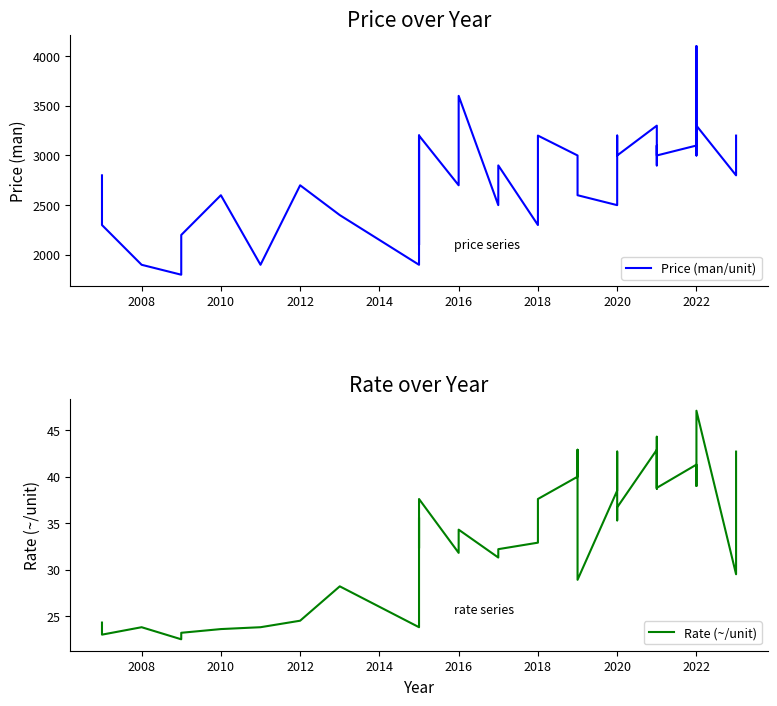

Reading right to left, what are all the values shown in this chart?

Price (man/unit): 3200.0	3000.0	2800.0	3300.0	3000.0	4100.0	3100.0	3000.0	3100.0	2900.0	3300.0	3000.0	3200.0	3000.0	2500.0	2600.0	2700.0	3000.0	3000.0	3200.0	2300.0	2900.0	2500.0	3600.0	2700.0	3200.0	2100.0	3200.0	1900.0	2400.0	2700.0	1900.0	2600.0	2200.0	1800.0	1900.0	2300.0	2800.0
Rate (~/unit): 42.7	40.0	29.5	47.1	40.0	39.0	41.3	38.8	44.3	38.7	42.9	36.7	35.3	42.7	38.5	28.9	38.6	42.9	40.0	37.6	32.9	32.2	31.3	34.3	31.8	37.6	32.3	35.6	23.8	28.2	24.5	23.8	23.6	23.2	22.5	23.8	23.0	24.3